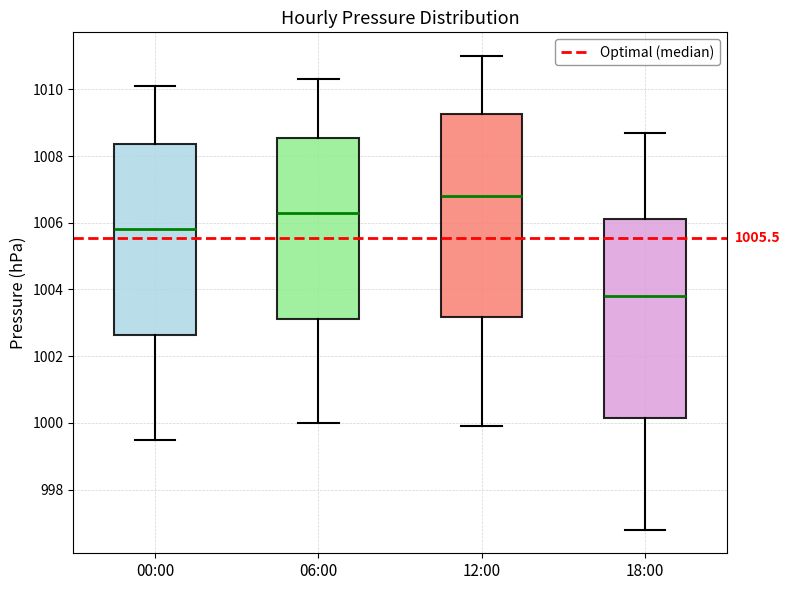

Which box has the lowest median line?

18:00